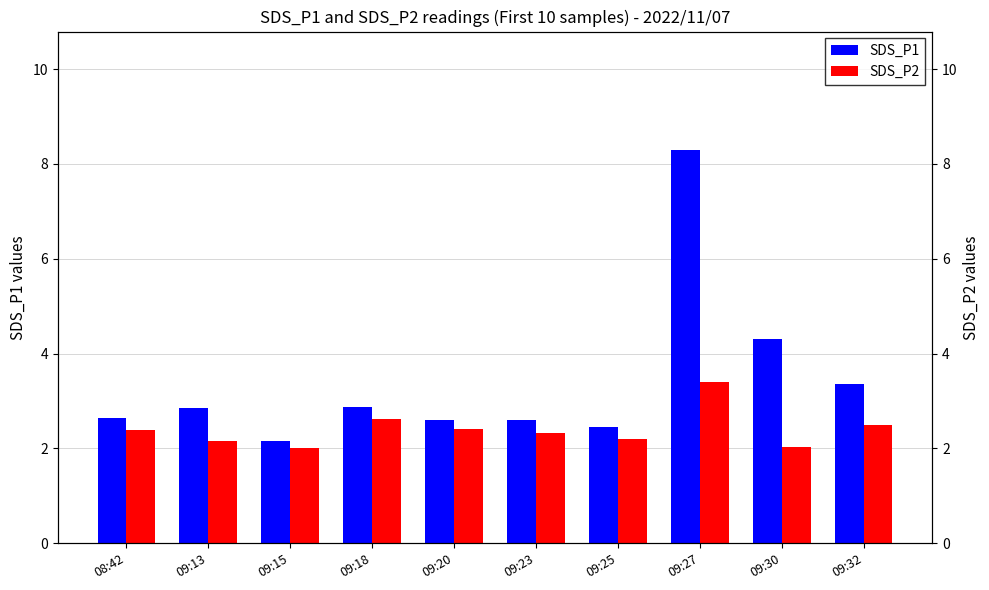

Reading left to right, what are all the values shown in this chart?

SDS_P1: 08:42=2.6	09:13=2.9	09:15=2.1	09:18=2.9	09:20=2.6	09:23=2.6	09:25=2.5	09:27=8.3	09:30=4.3	09:32=3.4
SDS_P2: 08:42=2.4	09:13=2.1	09:15=2.0	09:18=2.6	09:20=2.4	09:23=2.3	09:25=2.2	09:27=3.4	09:30=2.0	09:32=2.5